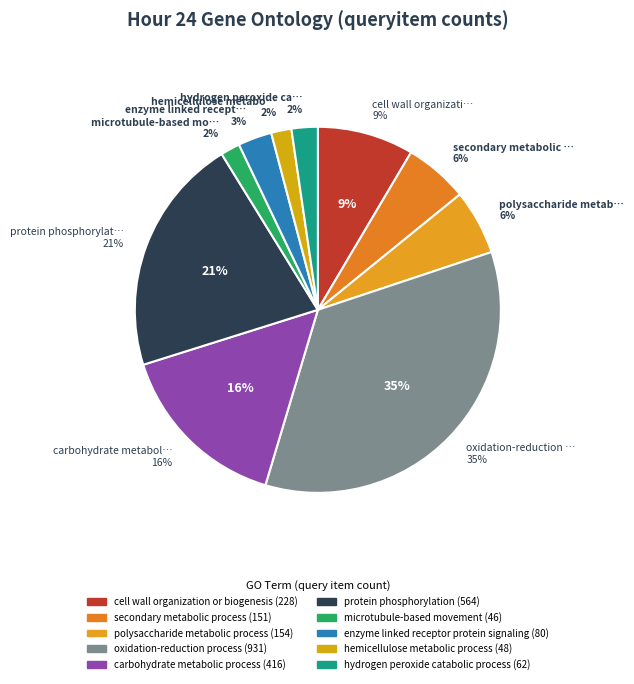

Is it true that microtubule-based movement is 11% of the pie?

False